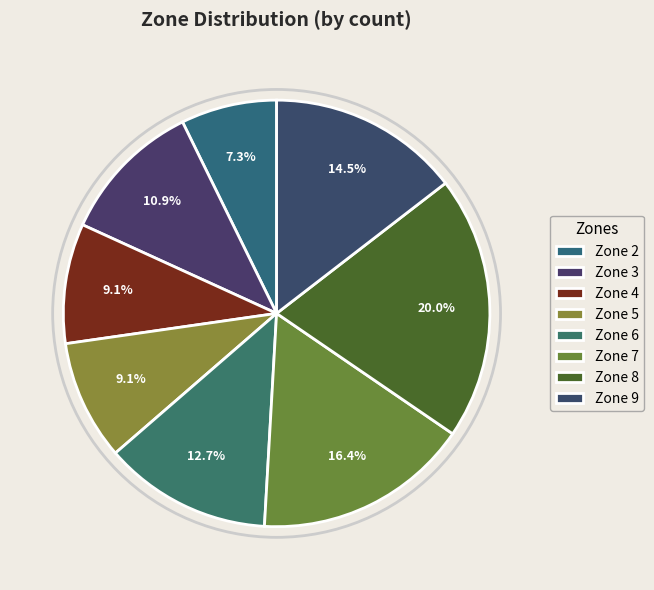

Which category has the biggest portion of the pie?

Zone 8